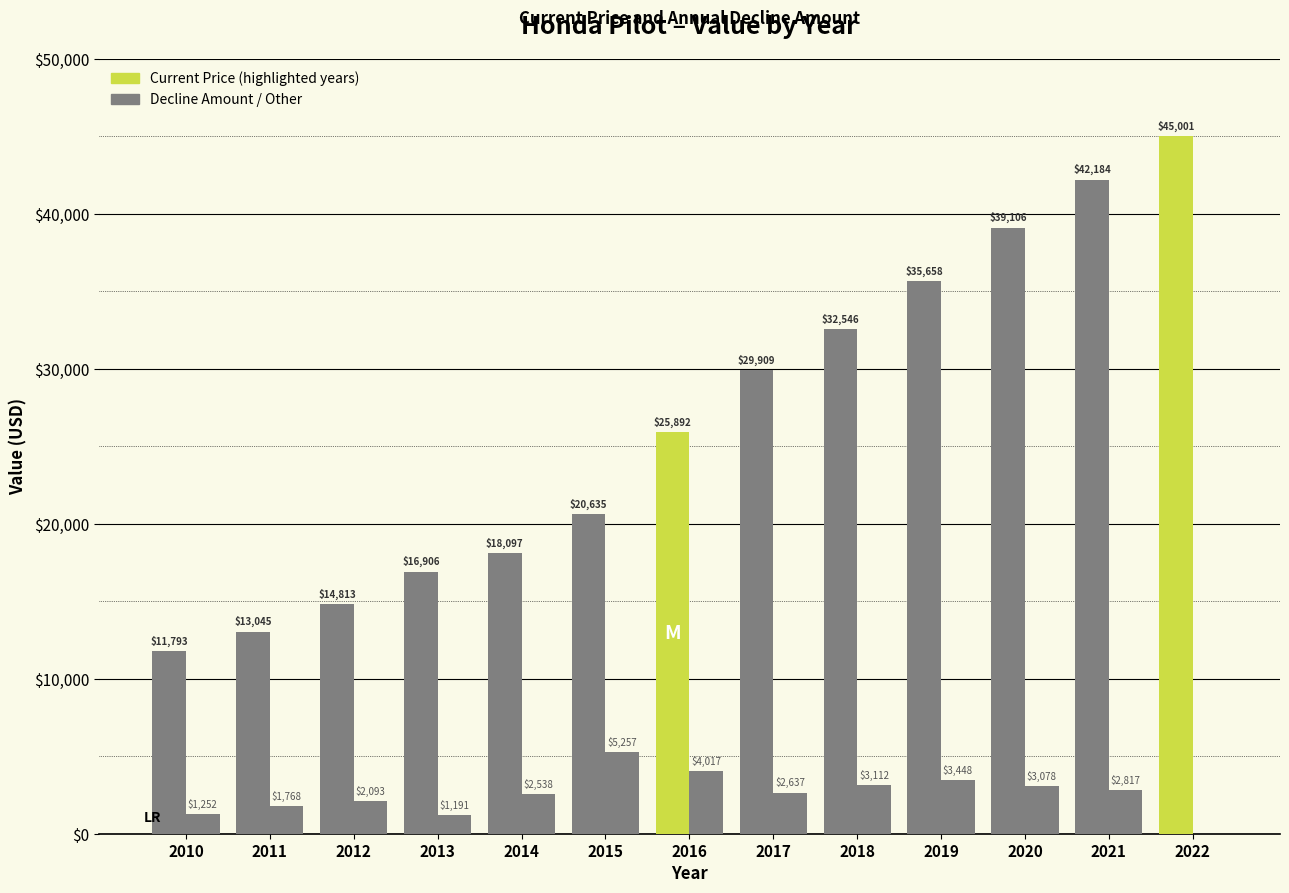

Which label corresponds to the largest value in the chart?

2022